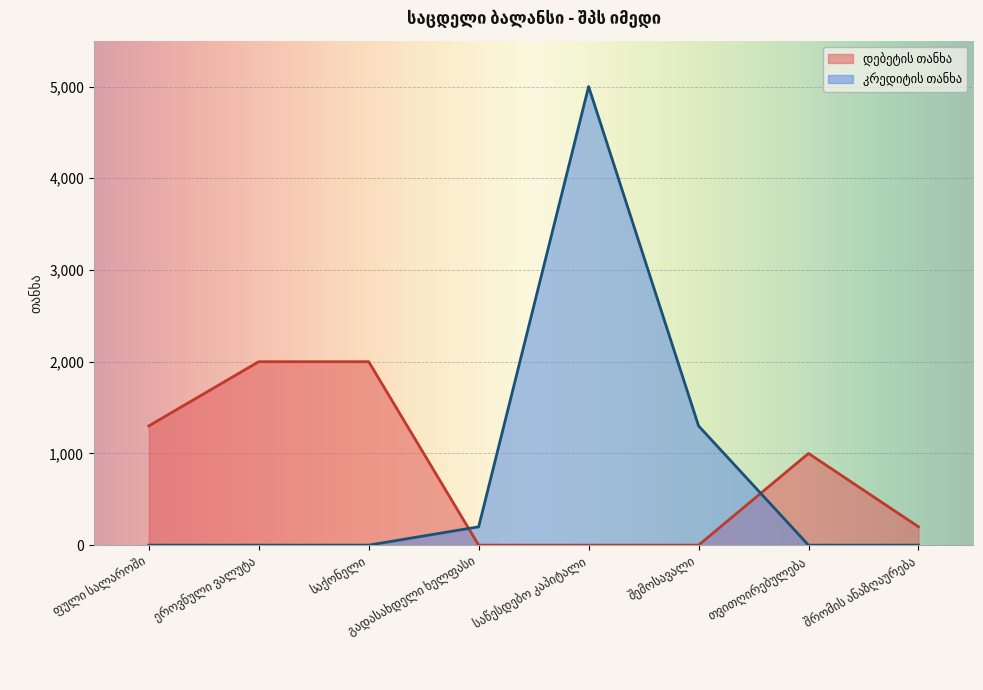

At which label is დებეტის თანხა closest to 1000?

თვითღირებულება